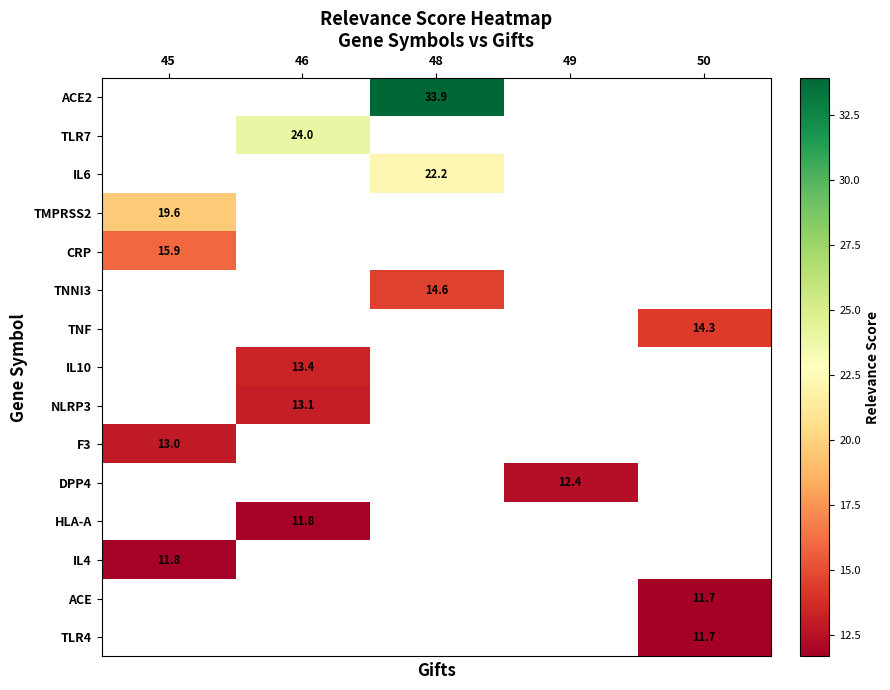

How many distinct data groups are displayed?

15